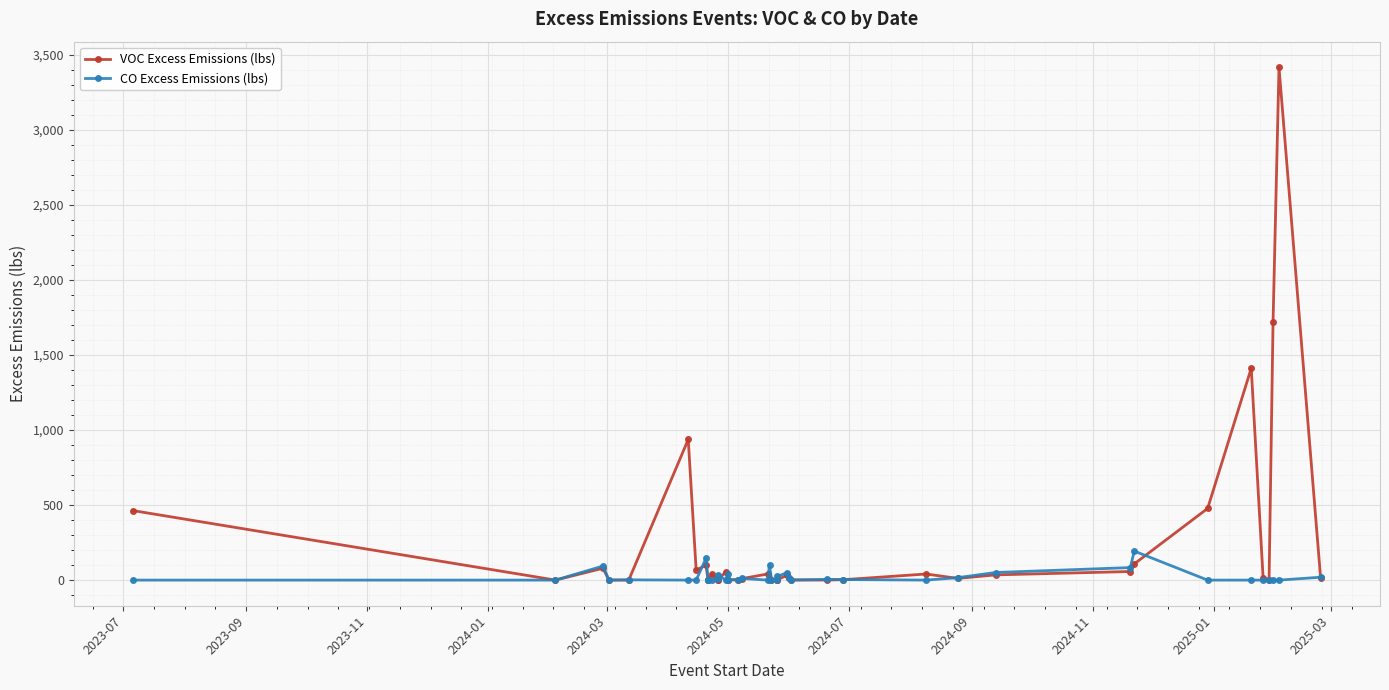

How many values in the CO Excess Emissions (lbs) series are below 2?

19